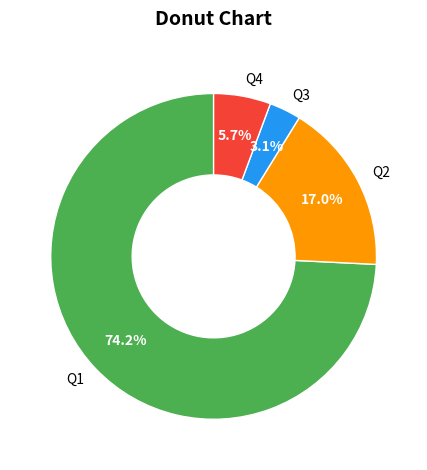

Is the sum of Q2 and Q3 greater than half?

No